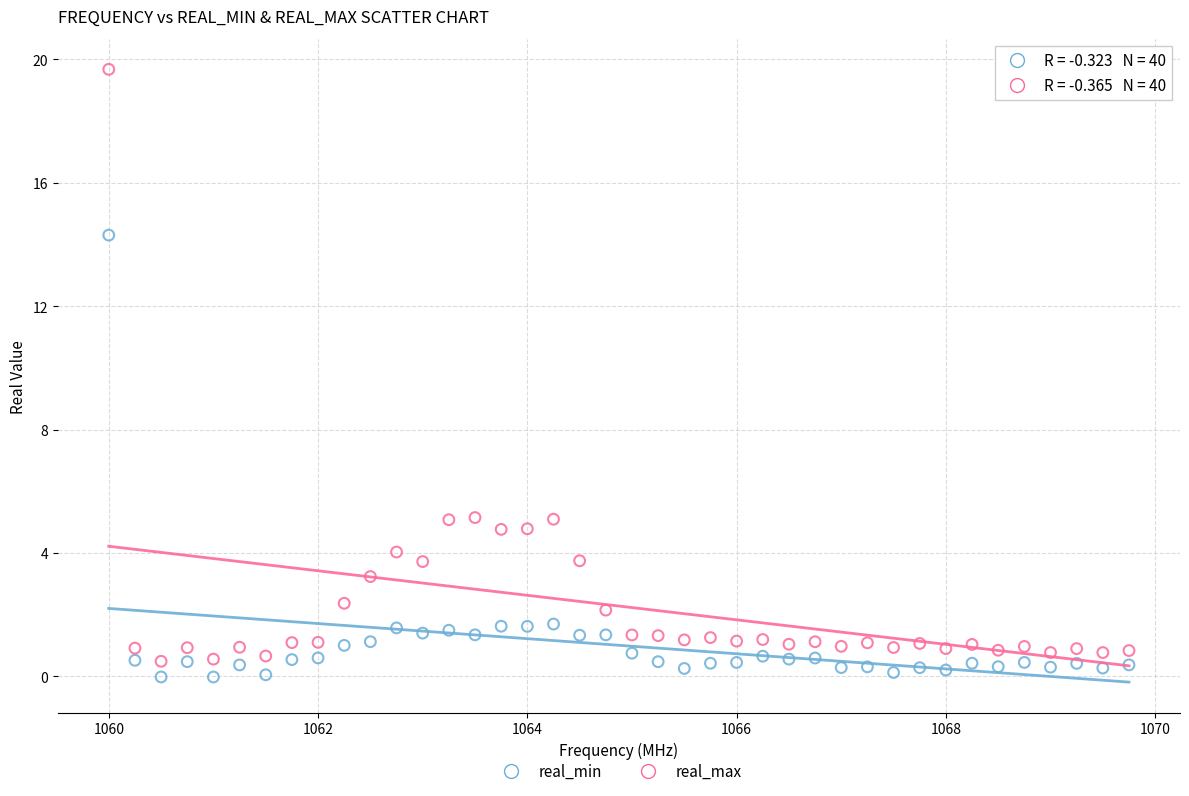

Across all data points, what is the range of X values (max minus min)?

9.8